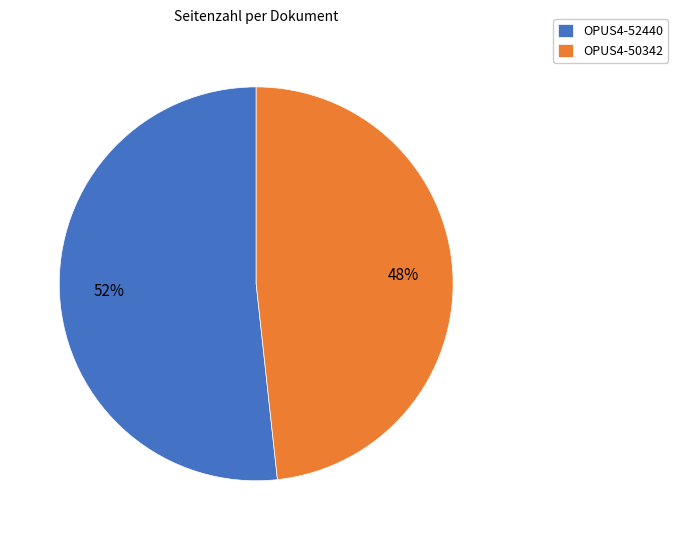

How many segments does this pie chart have?

2